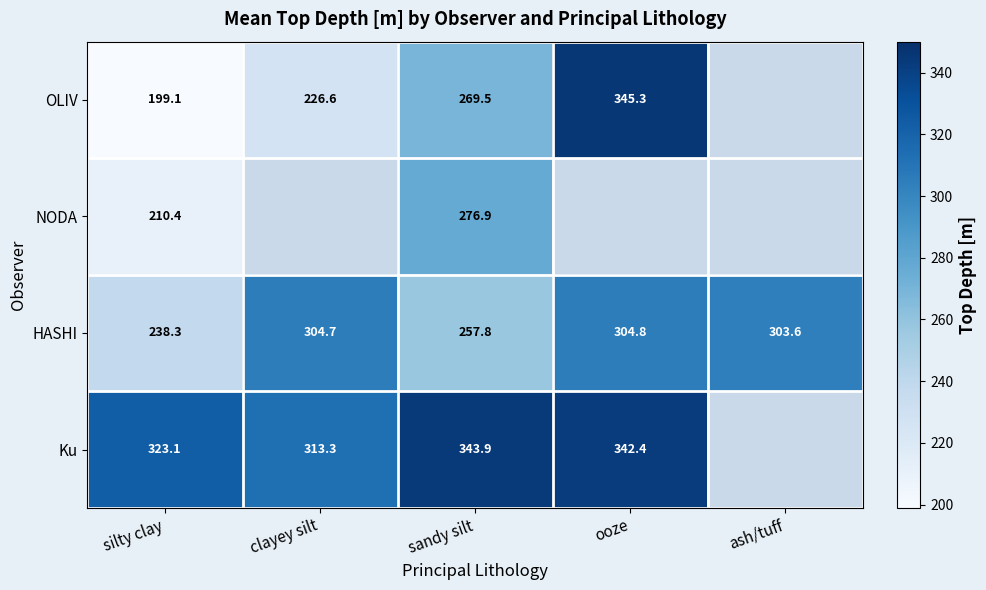

Rank the series at sandy silt from lowest to highest value.

HASHI, OLIV, NODA, Ku